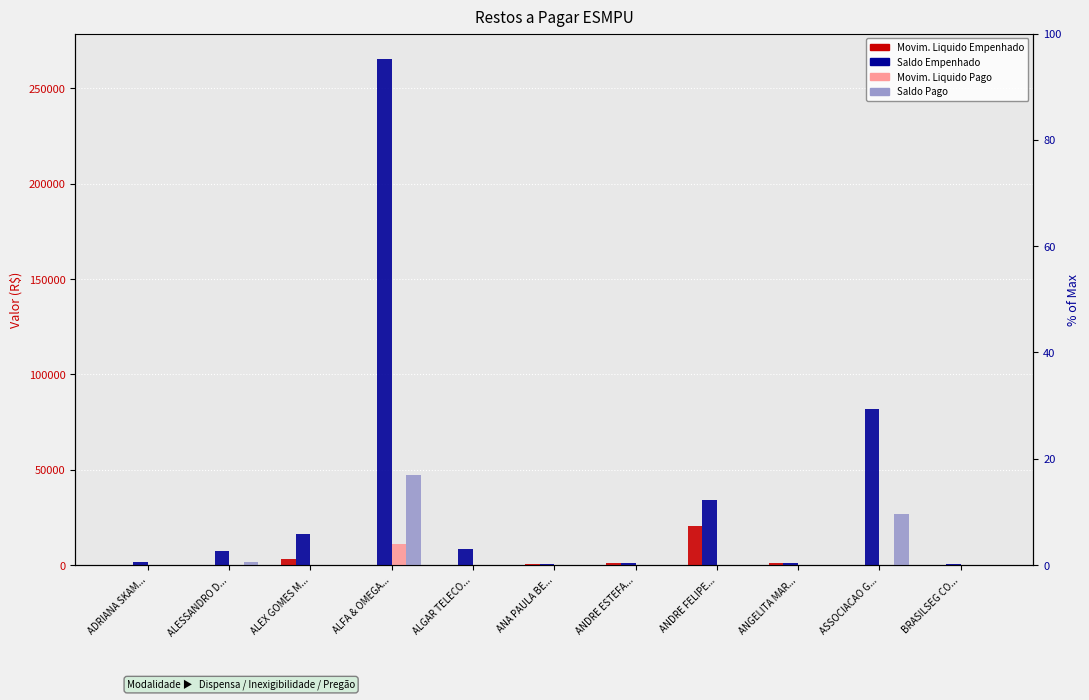

Between ADRIANA SKAM... and ANA PAULA BE..., which is larger?

ANA PAULA BE...